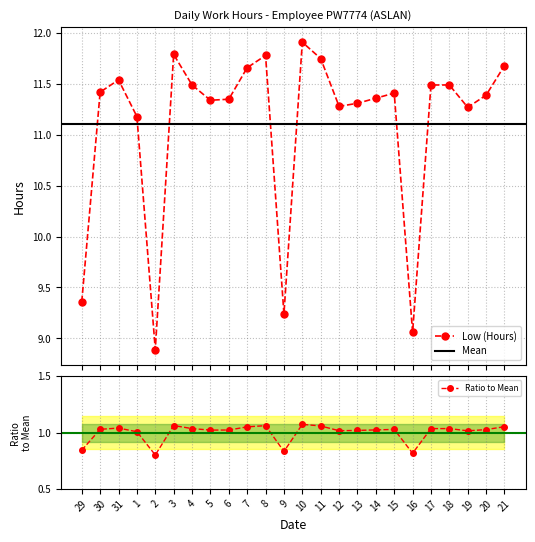

Where is the data nearest to the value 0?

2